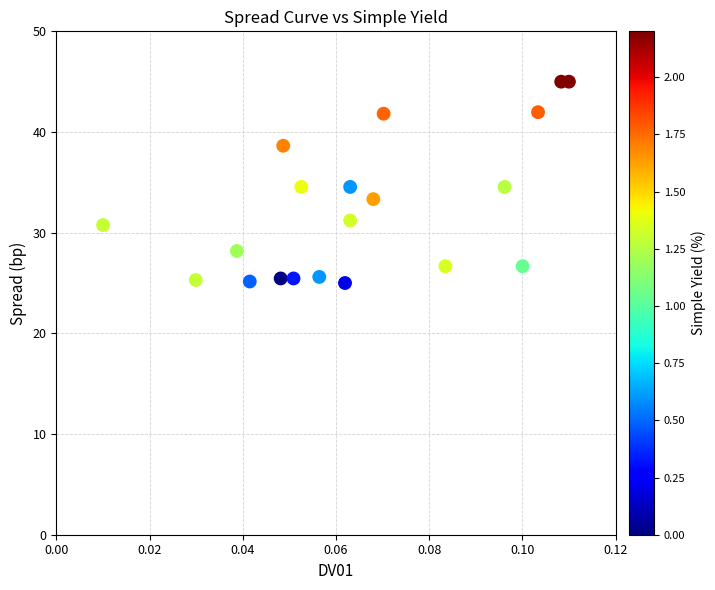

What is the range of Y values (max minus min)?

20.0